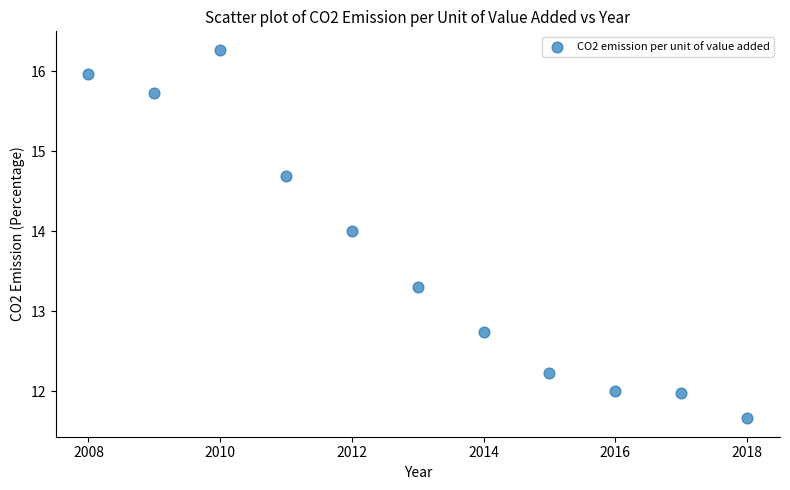

What is the range of Y values (max minus min)?

4.6